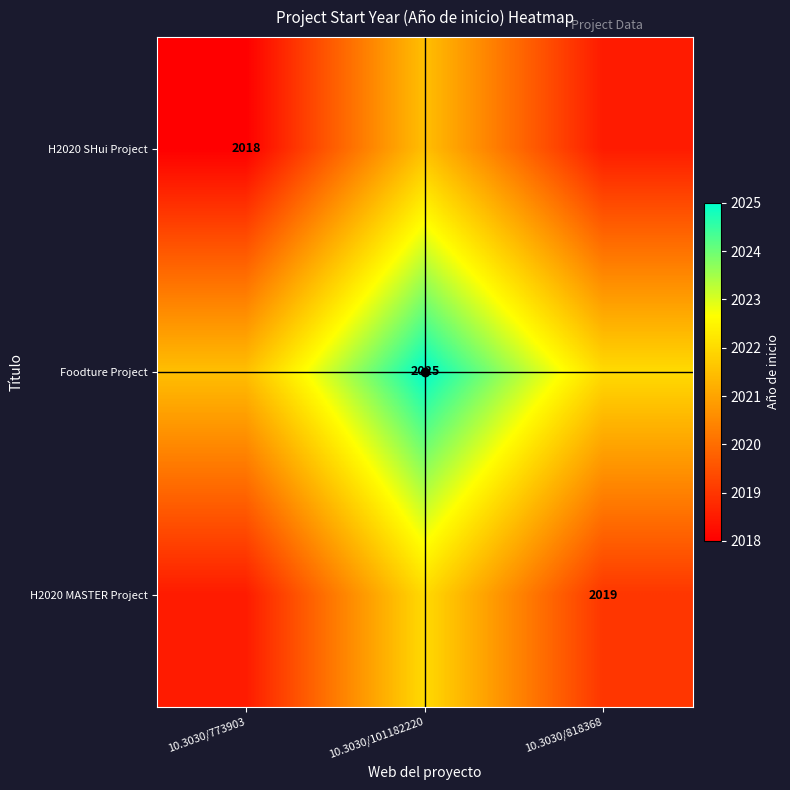

How many data points does each series have?

3